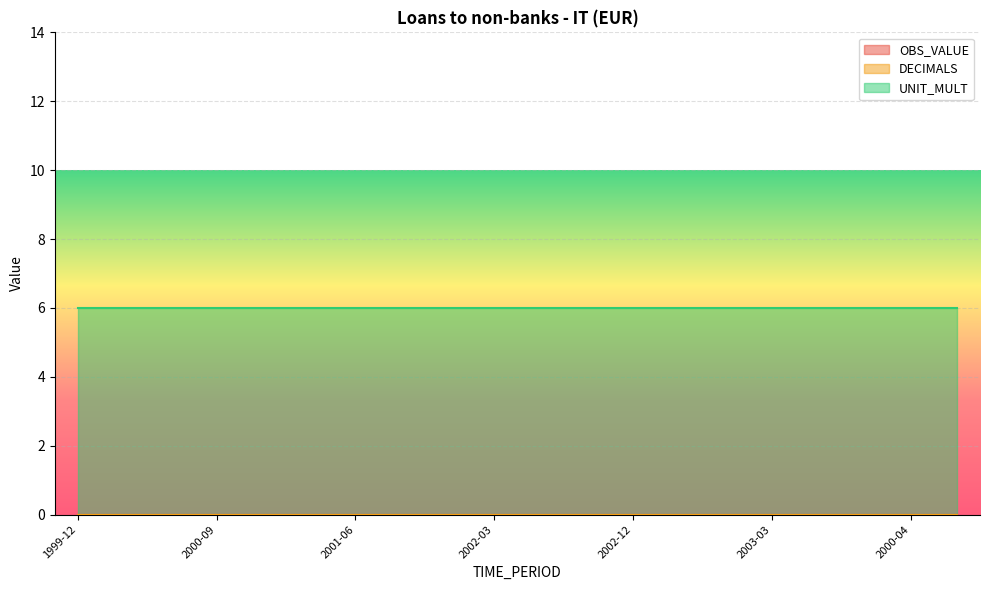

The value of UNIT_MULT at 2000-02 is 9. True or false?

False